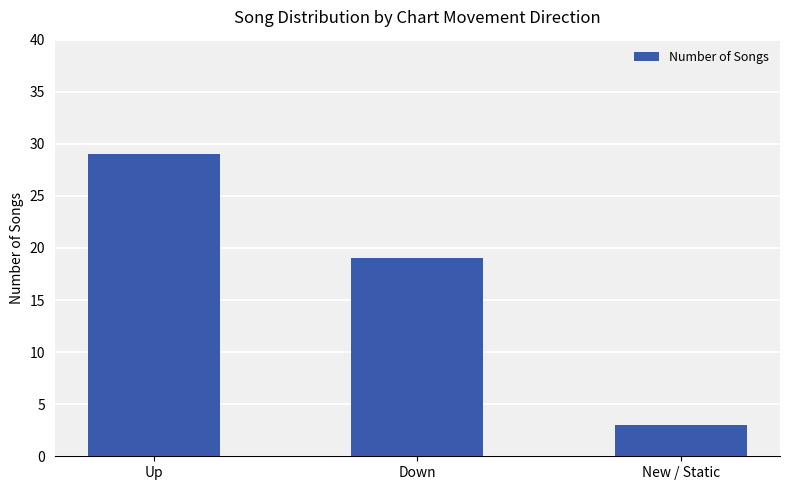

Where is the data nearest to the value 16?

Down